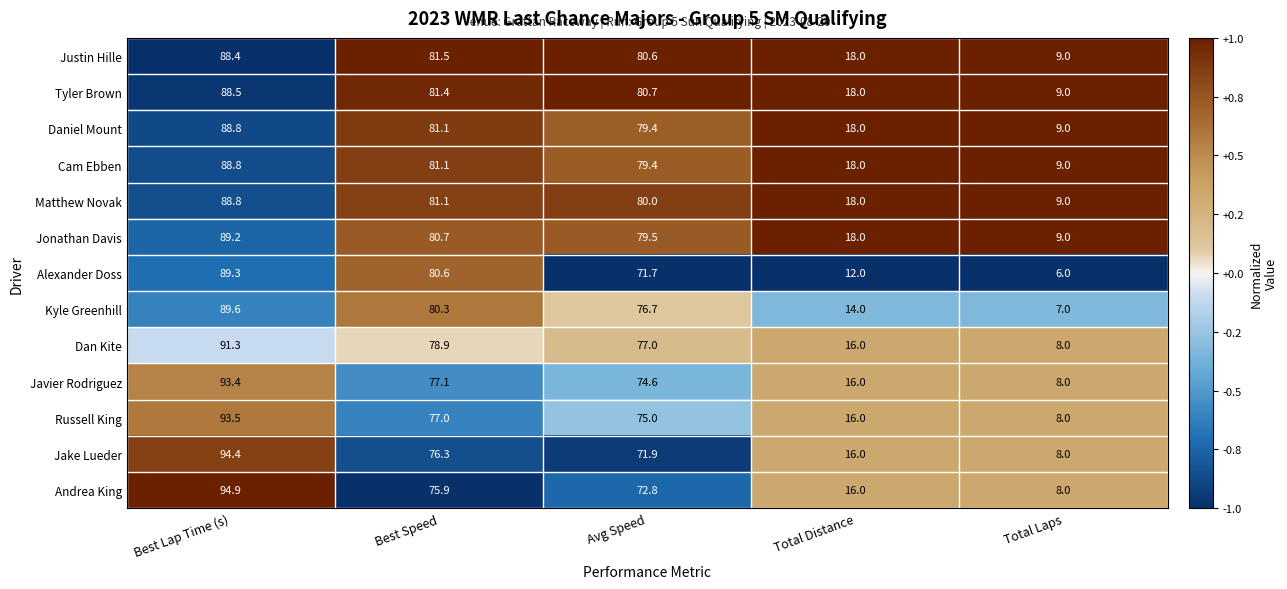

What value does the Javier Rodriguez series have at Total Laps?

8.0